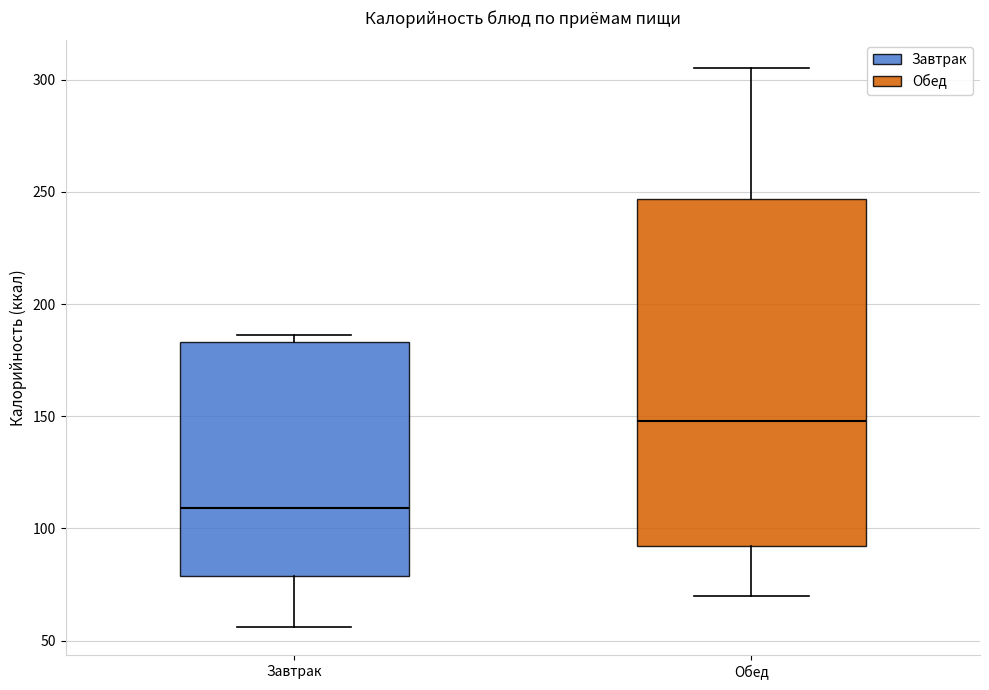

Reading left to right, read every box against the y-axis: the position of its median line, the range the box covers, and the ends of its whiskers. The values are not printed on the chart, so give them approximately, as read against the axis.

Завтрак: median 110, box 80 to 185, whiskers 55 to 185 (just above the box's upper edge)
Обед: median 150, box 90 to 245, whiskers 70 to 305